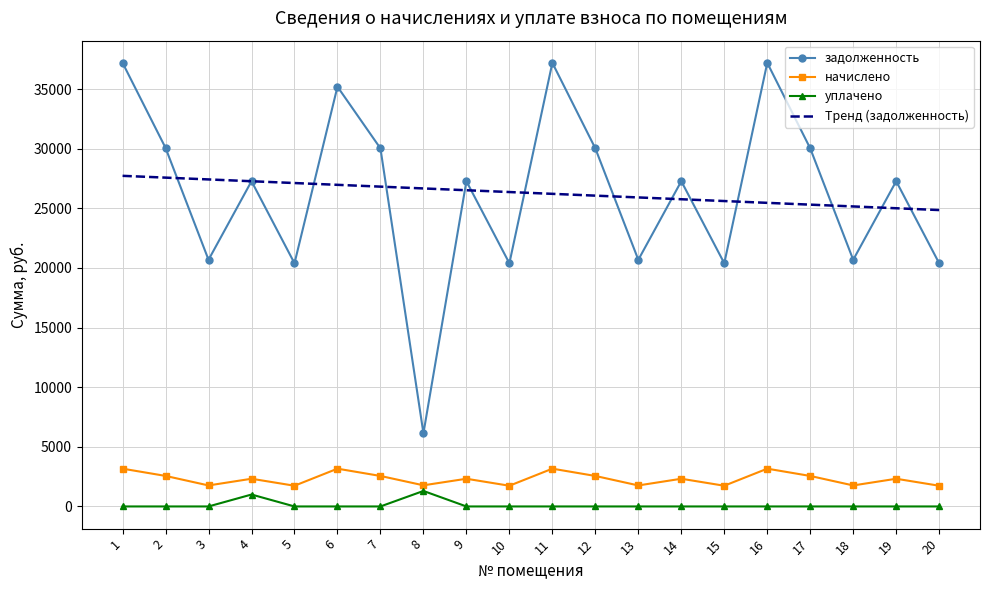

True or false: задолженность and уплачено cross at least once.

False